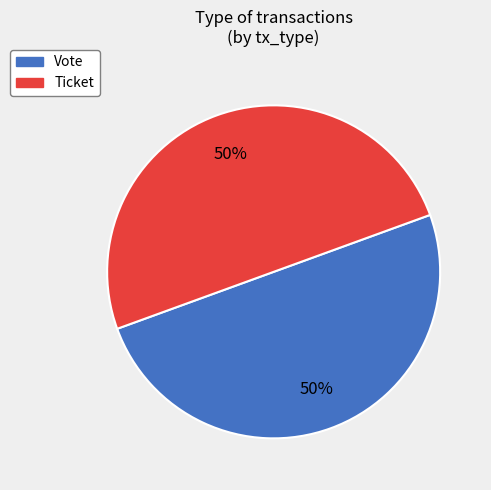

Do Vote and Ticket together represent more than half of the pie?

Yes